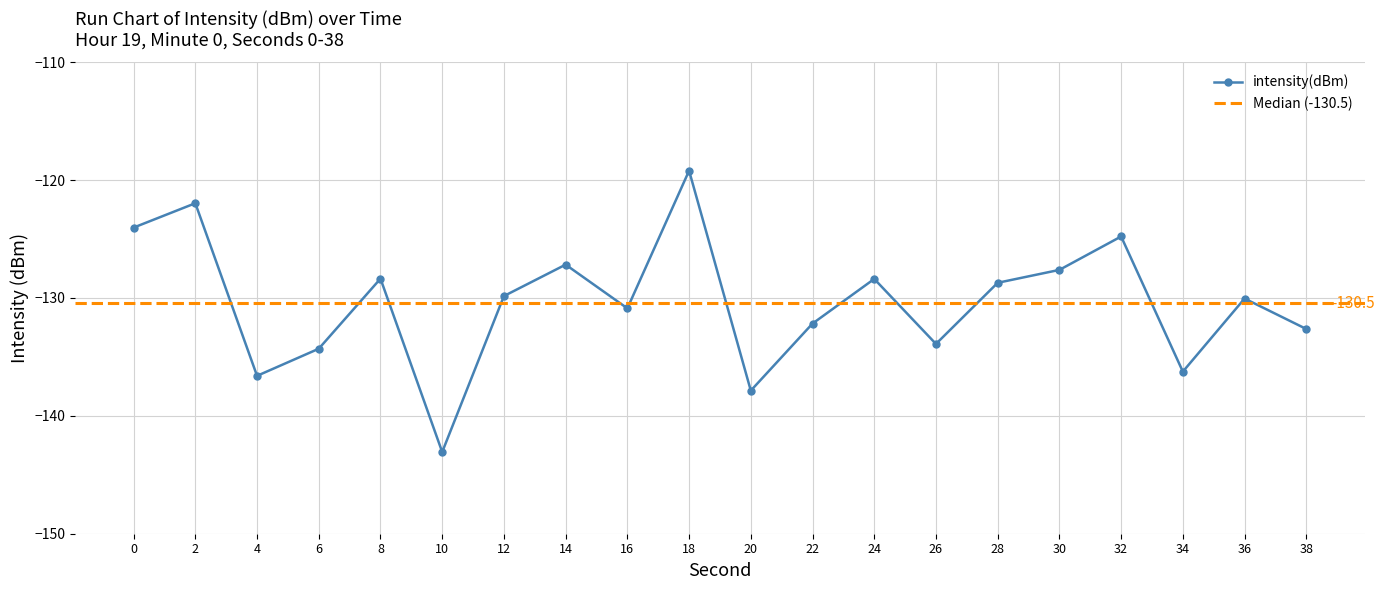

What is the value of the 20th point from the left?

-132.6